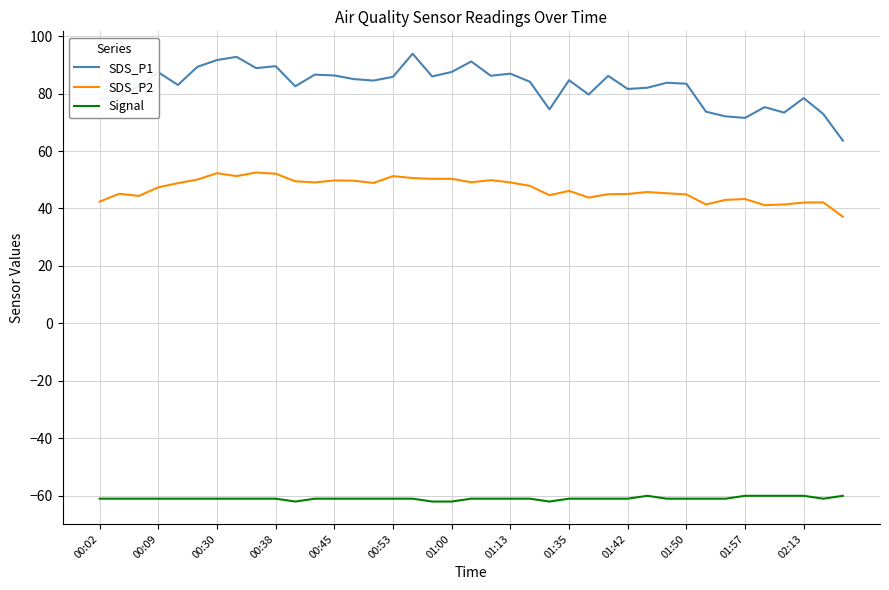

Which series has the largest total across all categories?

SDS_P1